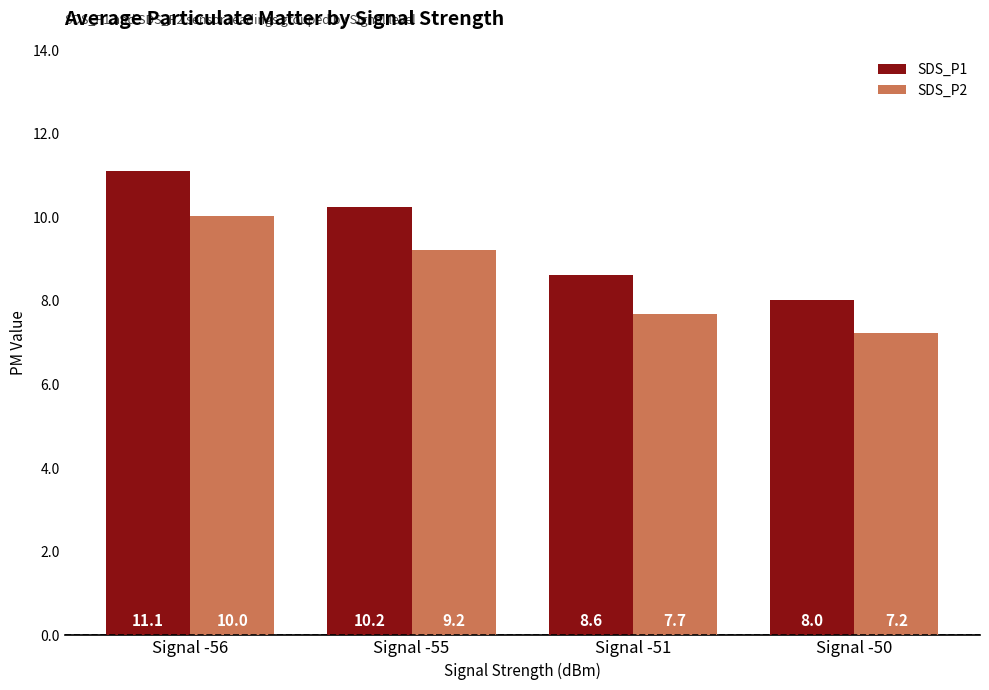

At which label is SDS_P2 closest to 8?

Signal -51